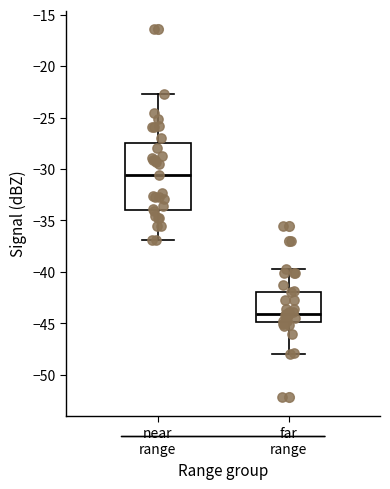

Which box's median line is the lowest?

far range